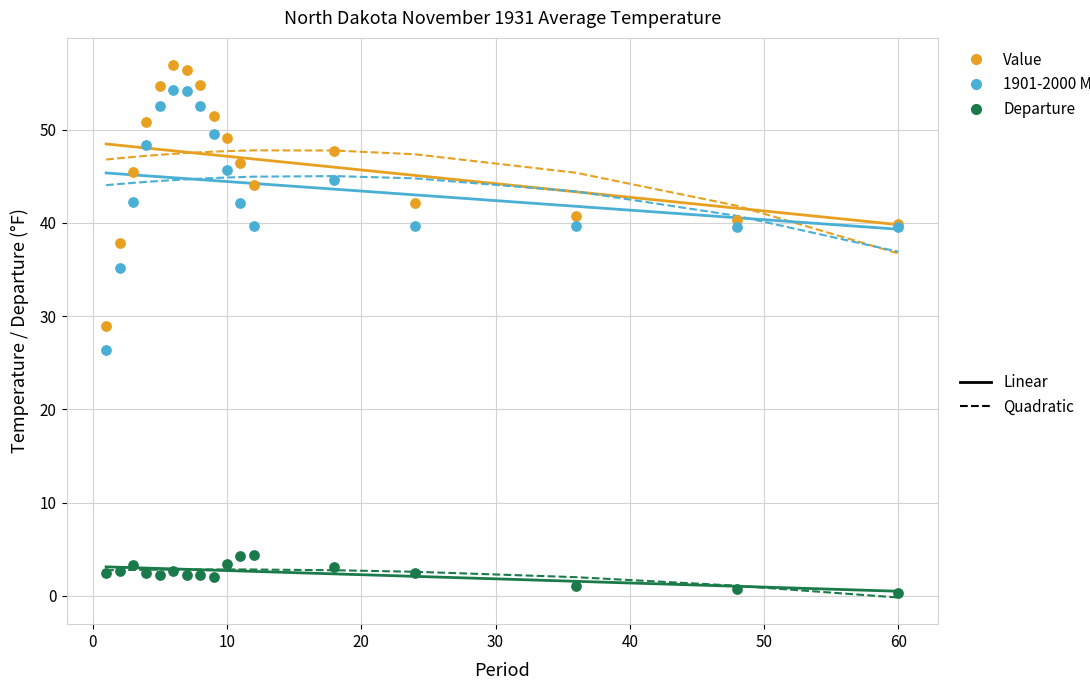

Across all series, what Y value is closest to 28?

28.9